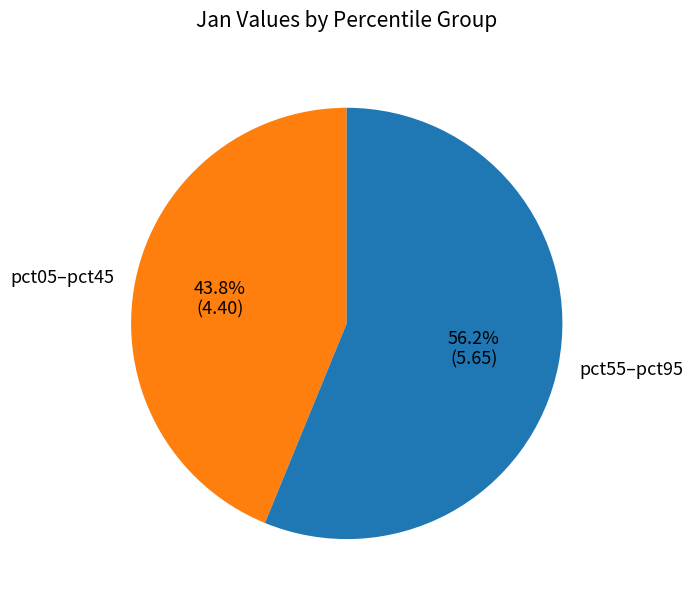

Combined, what portion of the pie is pct05–pct45 and pct55–pct95?

100.0%